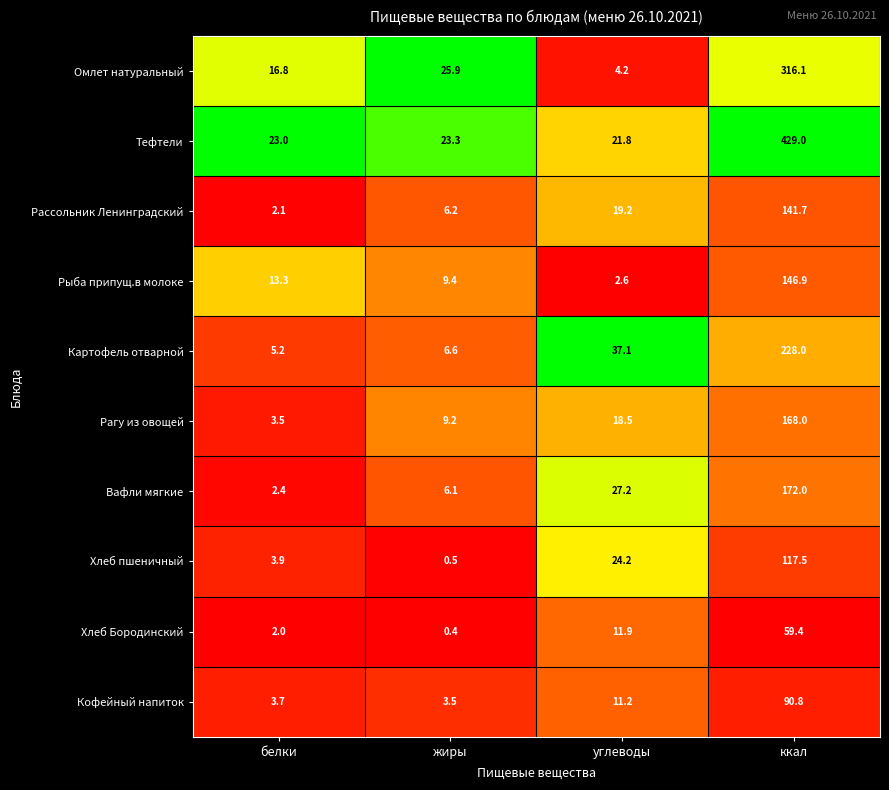

True or false: Вафли мягкие has a value of 6.1 at жиры.

True